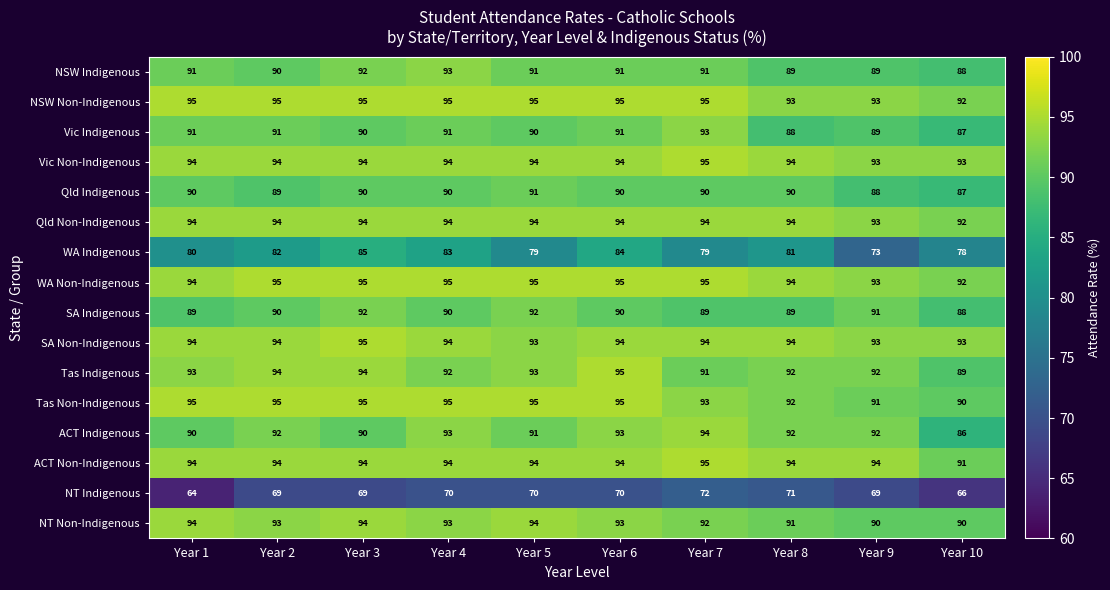

Is it true that Vic Indigenous equals 128 at Year 3?

False